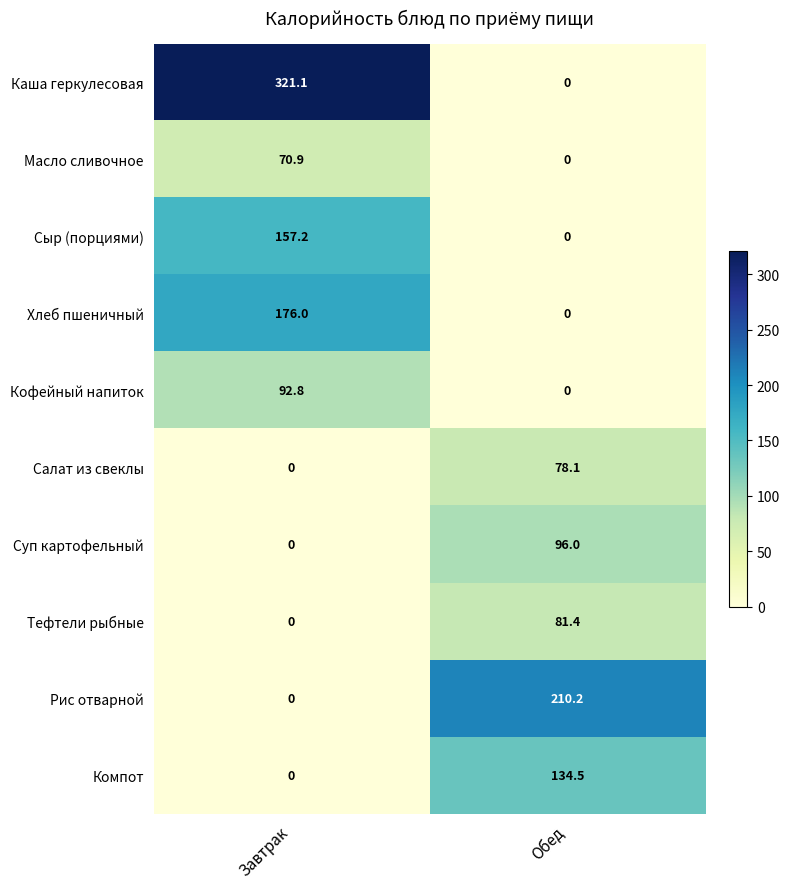

The value of Суп картофельный at Обед is 96.0. True or false?

True